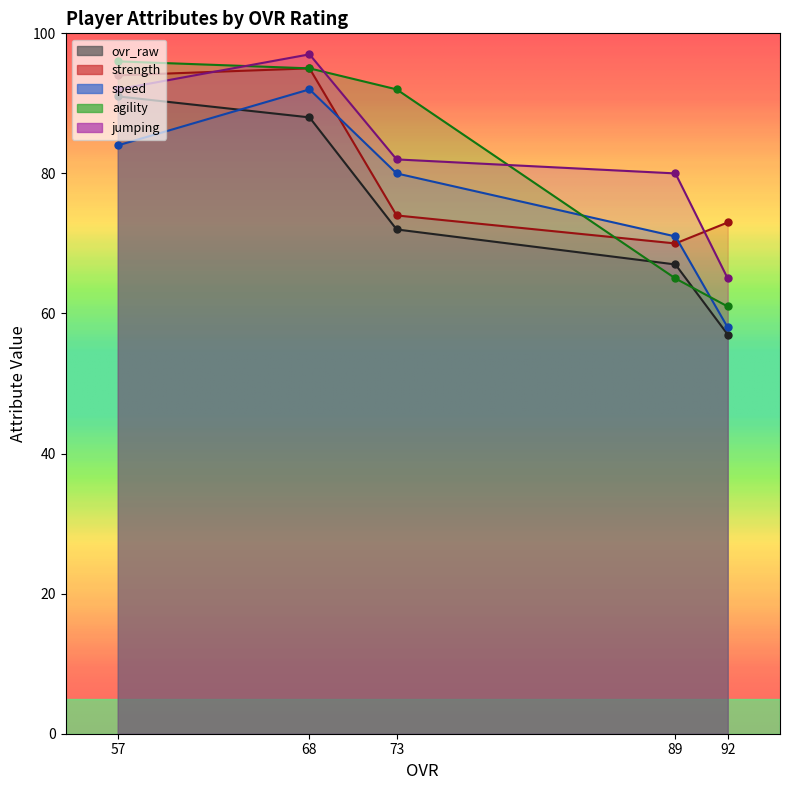

How many lines are shown in the chart?

5